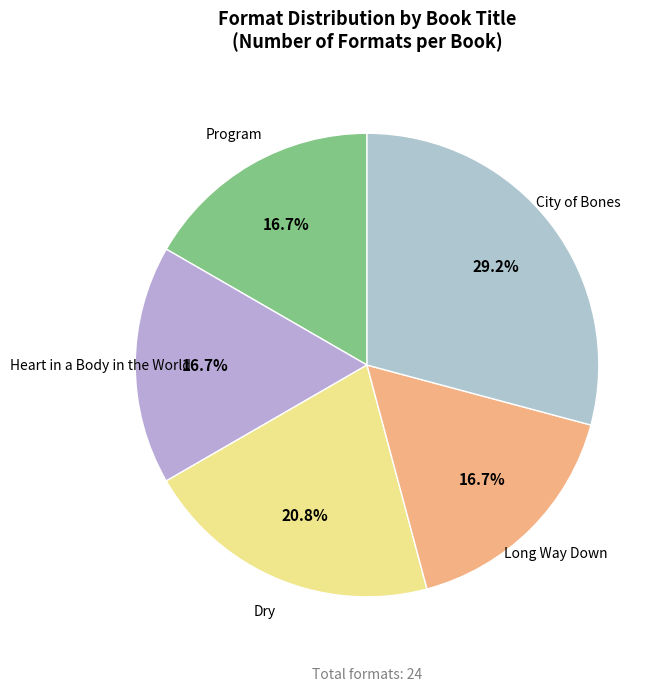

Is there any slice that represents more than half of the pie?

No